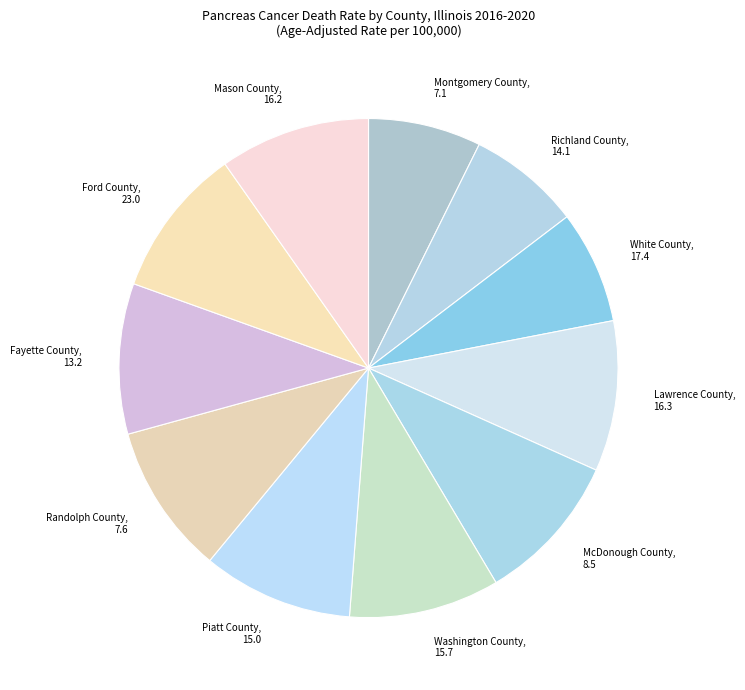

How many segments does this pie chart have?

11